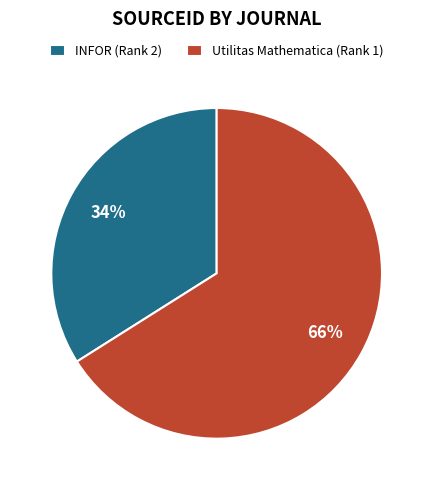

Is there a majority slice in this chart?

Yes